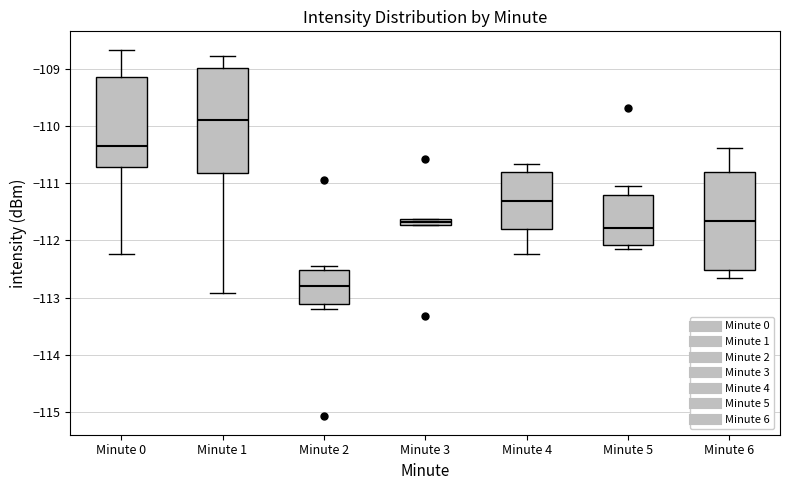

Where does the upper whisker of the box for Minute 4 end on the y-axis? The values are not printed on the chart, so give them approximately, as read against the axis.

-110.7